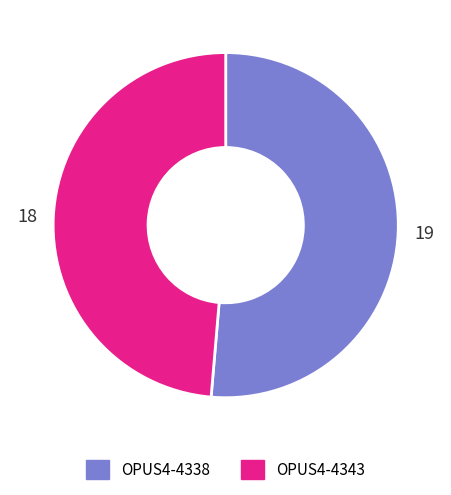

Does any single category account for the majority?

Yes